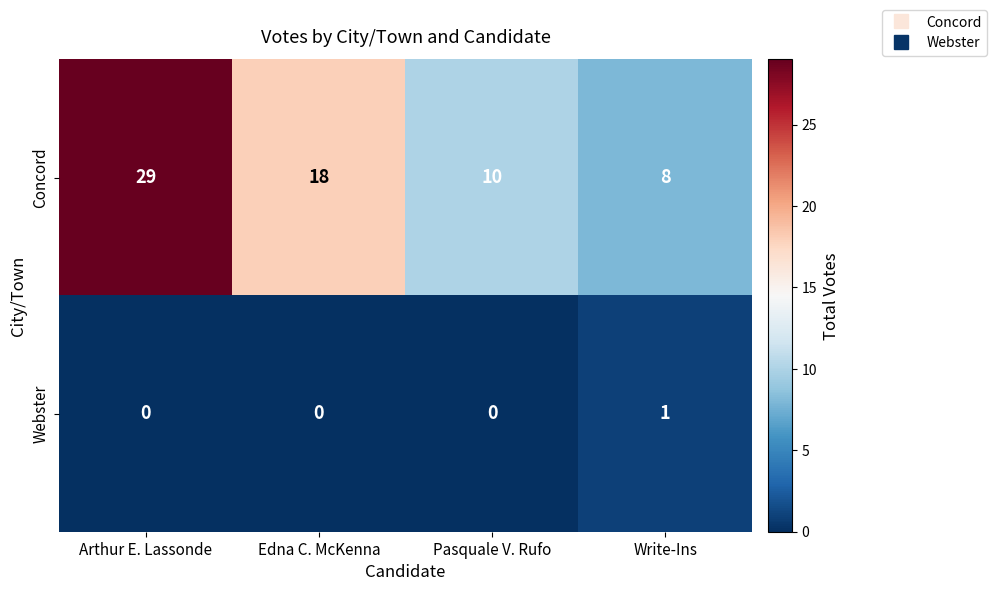

What is the total value across all series at Pasquale V. Rufo?

10